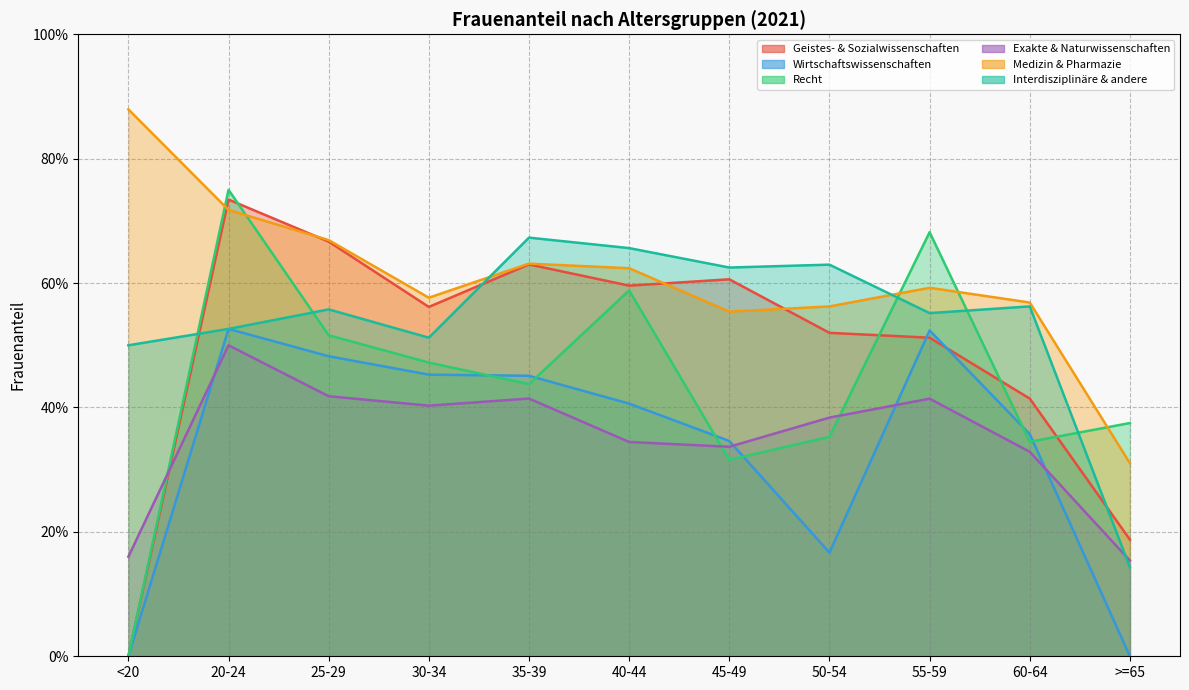

At which category is the sum across all series the highest?

20-24